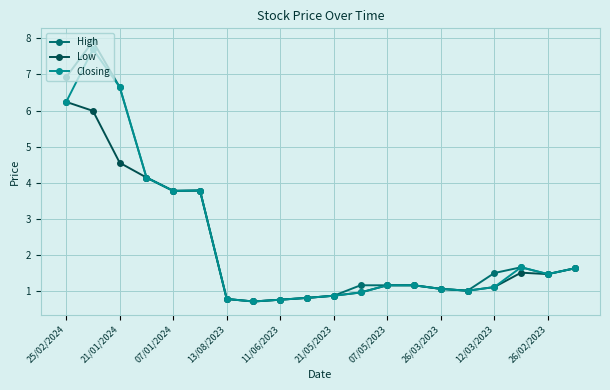

At how many categories does at least one series exceed 0?

20